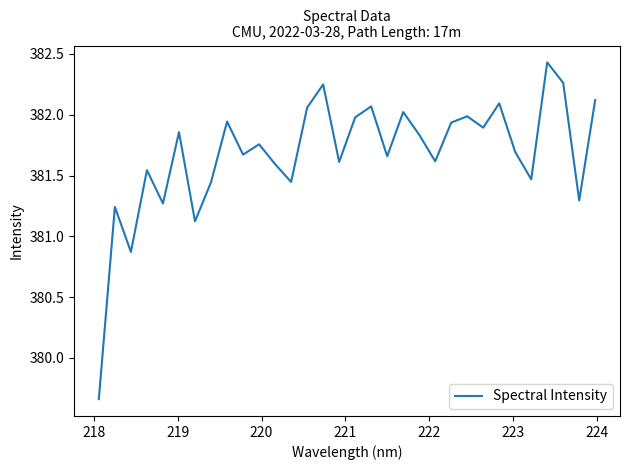

What is the difference between the maximum and second lowest values?

1.6